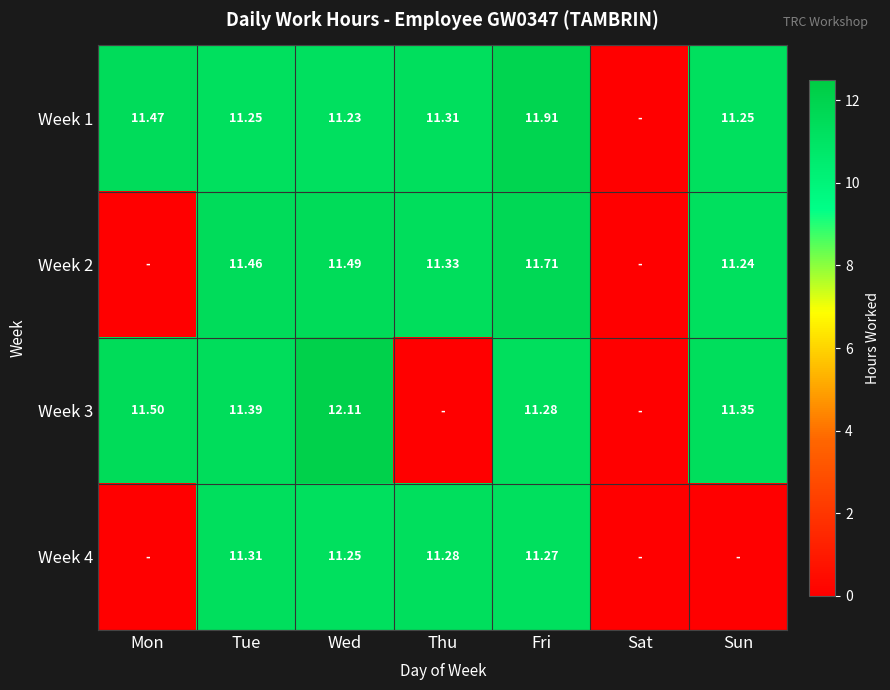

Where is Week 2 nearest to the value 5?

Mon